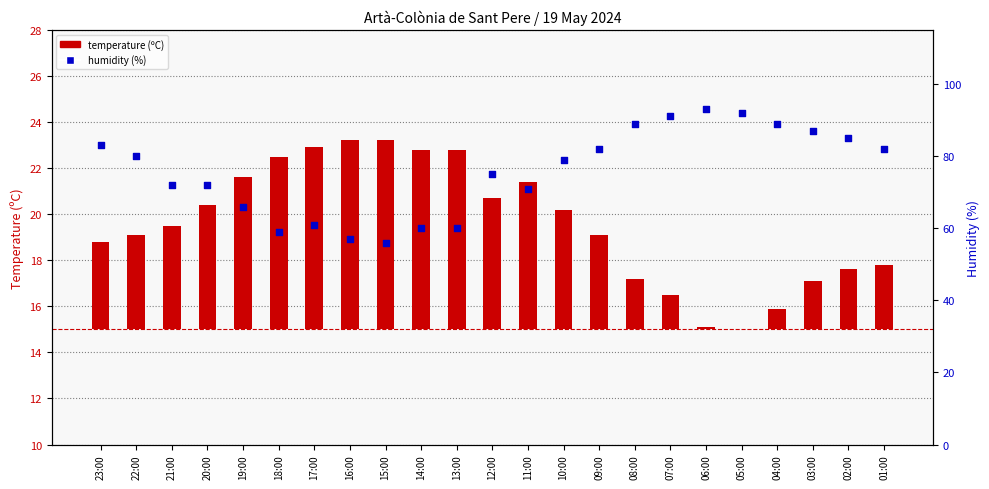

Which series reaches the maximum Y coordinate?

humidity (%)